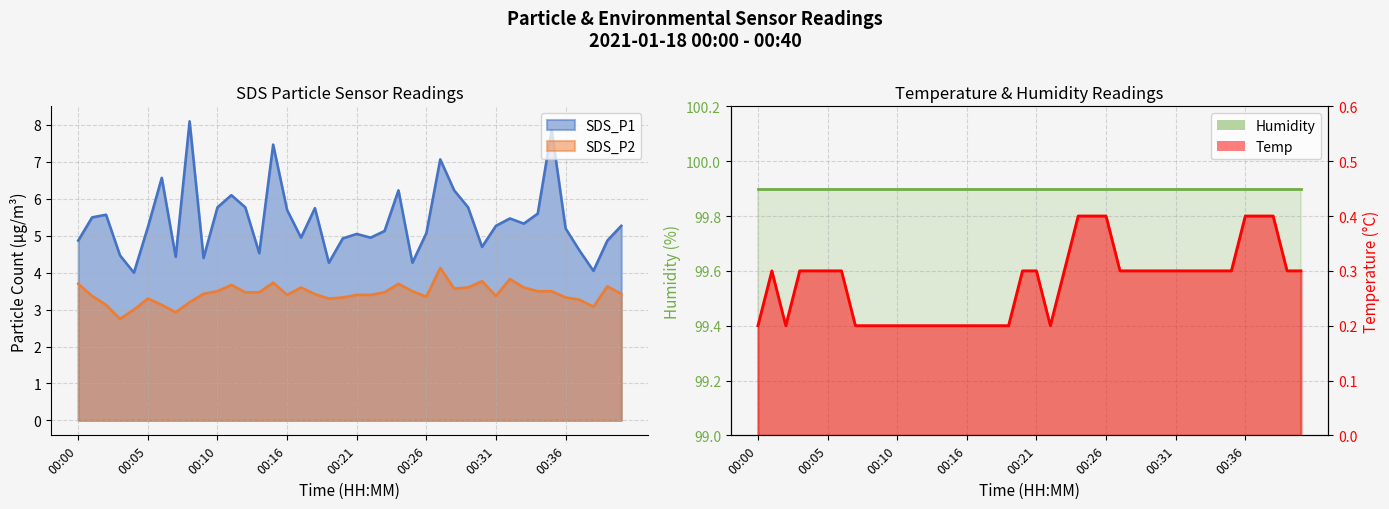

What is the total value across all series at 00:29?

9.7